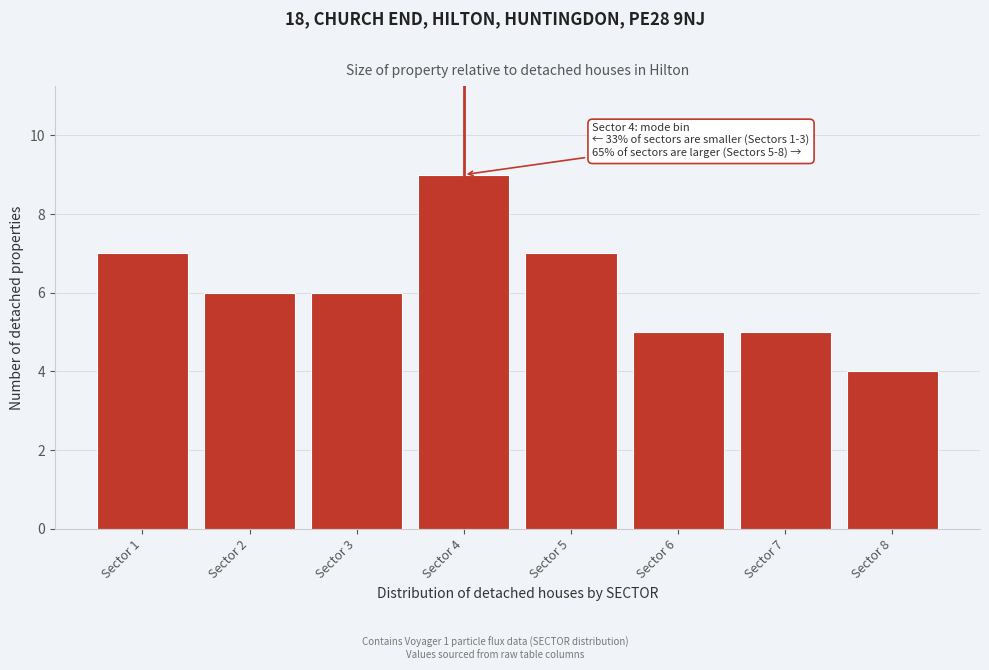

Reading left to right, what are all the values shown in this chart?

7	6	6	9	7	5	5	4